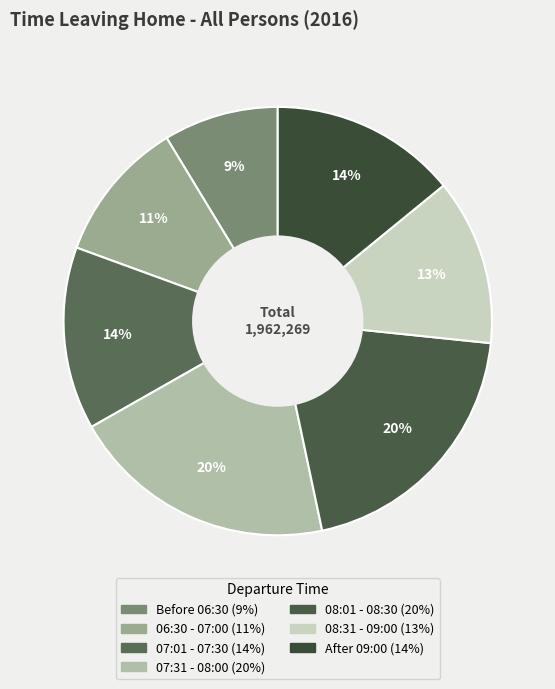

Is it true that 07:01 - 07:30 is 7% of the pie?

False